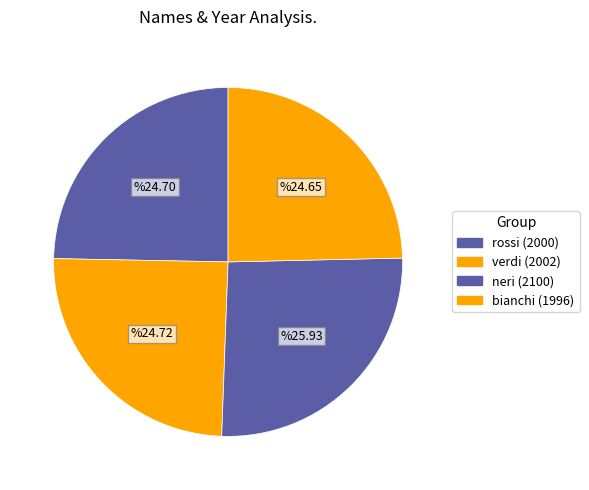

Which slice is the largest?

neri